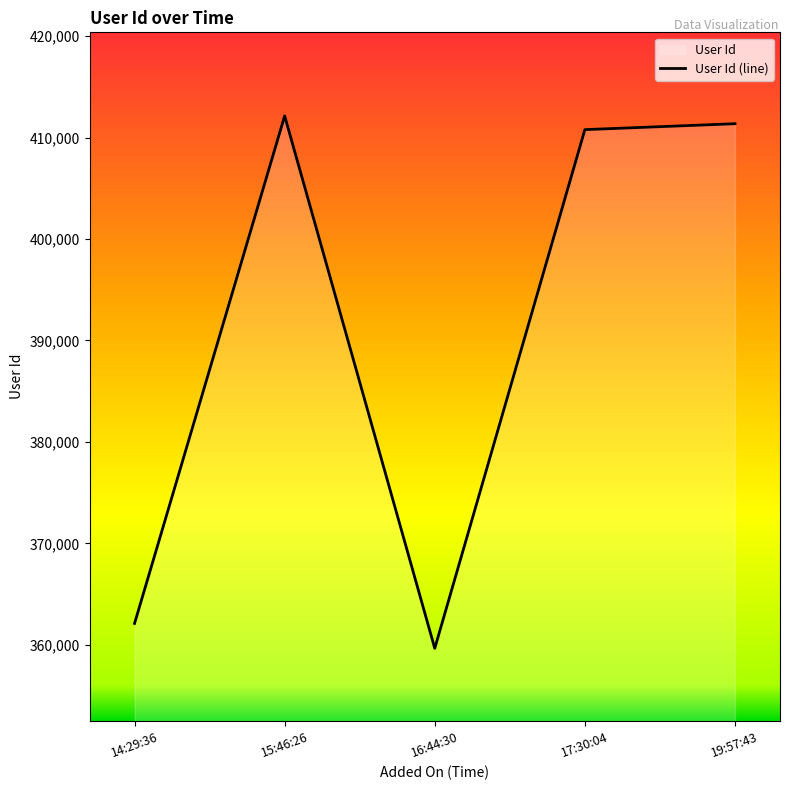

What is the ratio of the value at 14:29:36 to the value at 15:46:26?

0.9